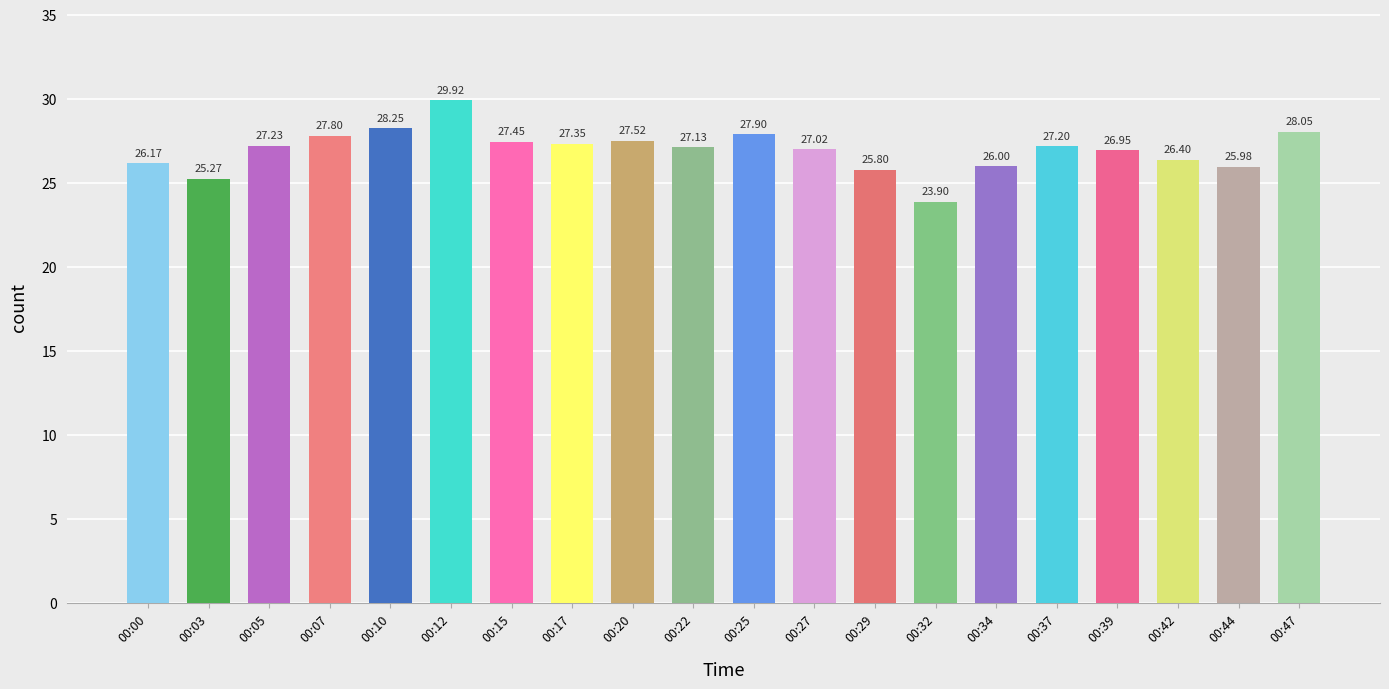

Where is the data nearest to the value 26?

00:34